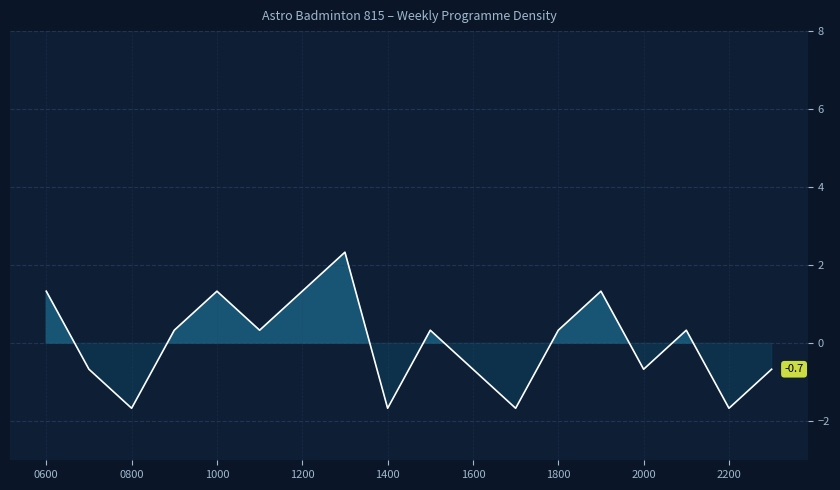

True or false: there are more than 0 points higher than both neighbors.

True